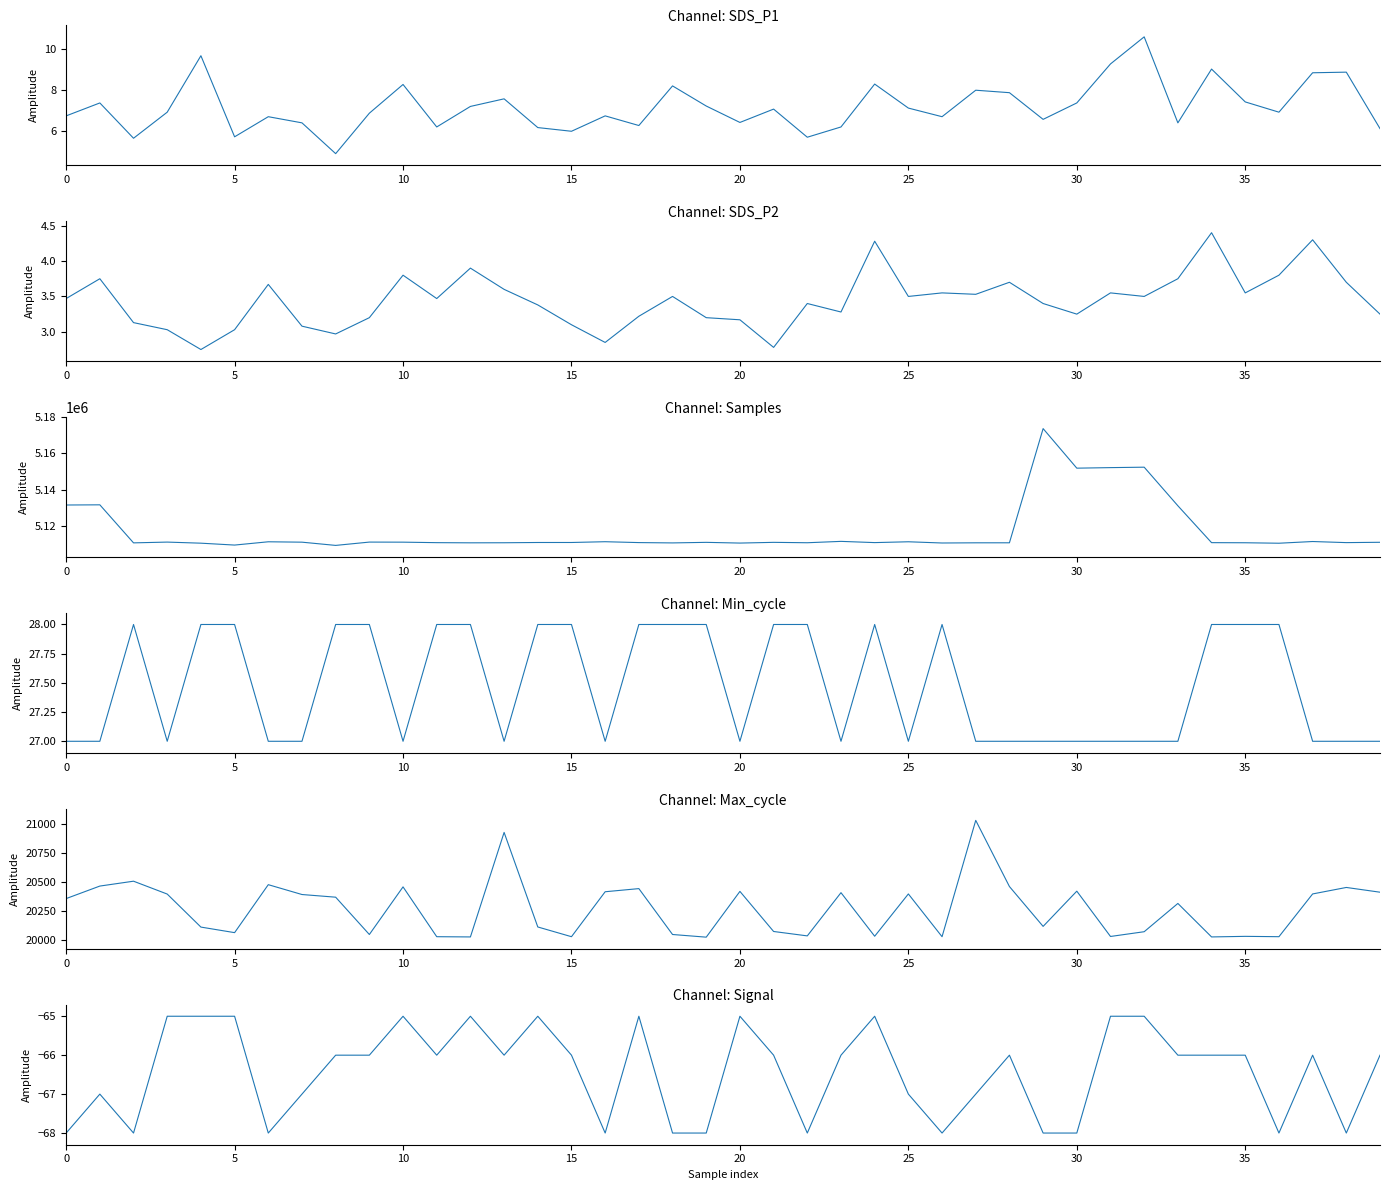

How many data points in Samples are above 5111027?

19